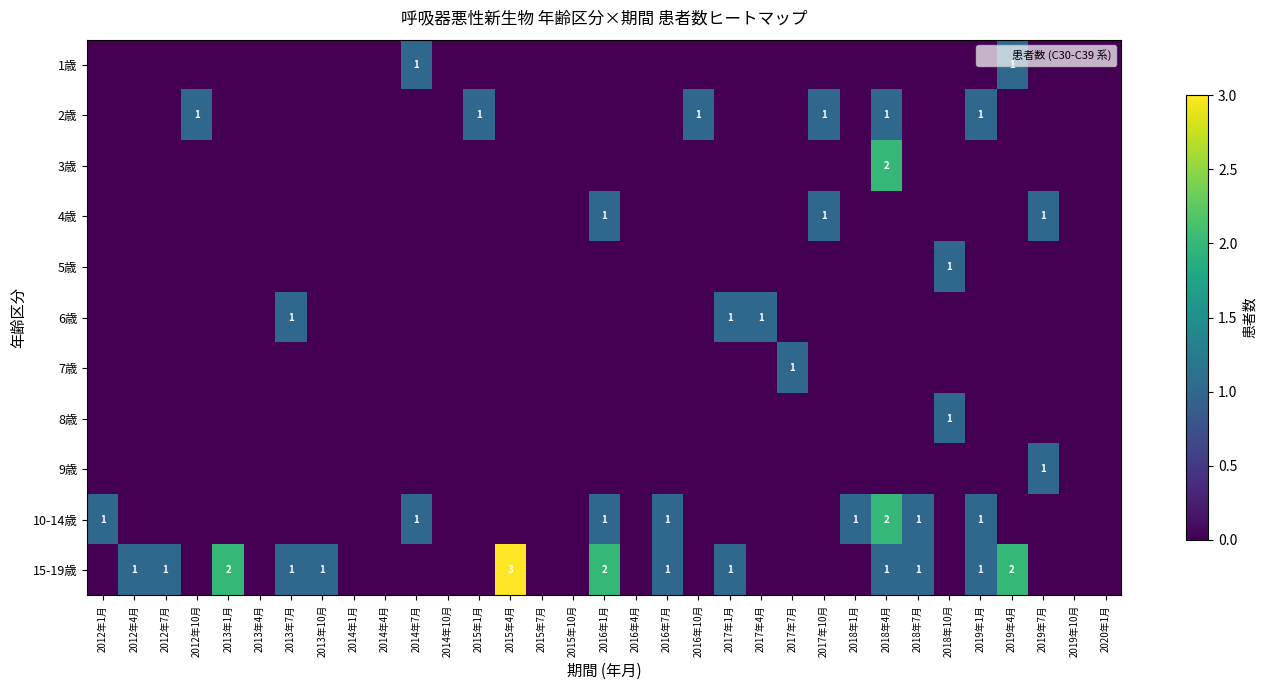

How many values in the 4歳 series exceed 0?

3